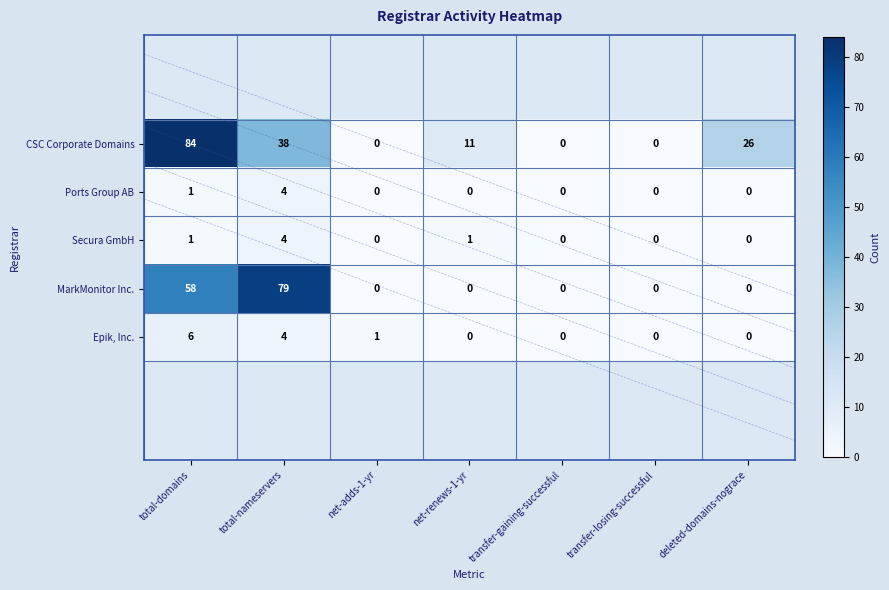

What is the sum of all MarkMonitor Inc. values?

137